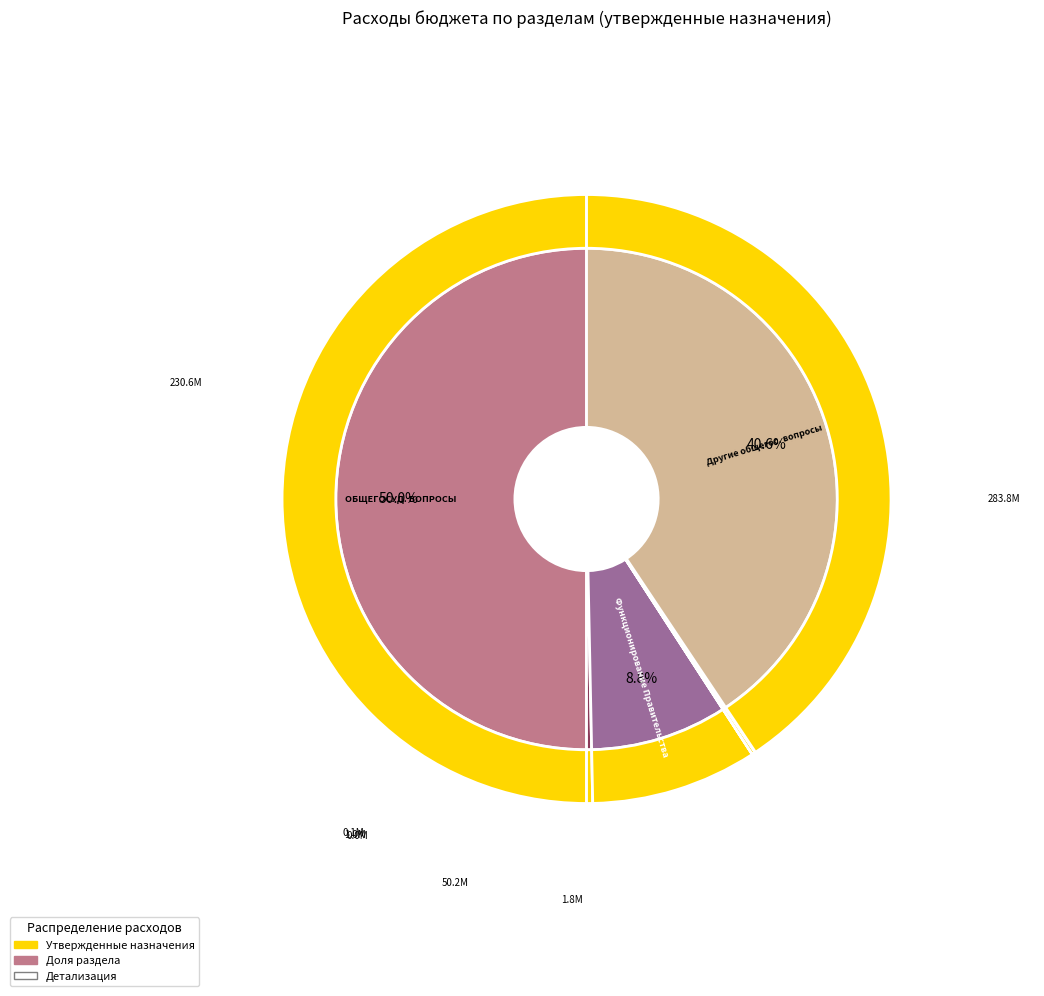

To the nearest percent, what is the difference between the largest and smallest slice percentages?

50%